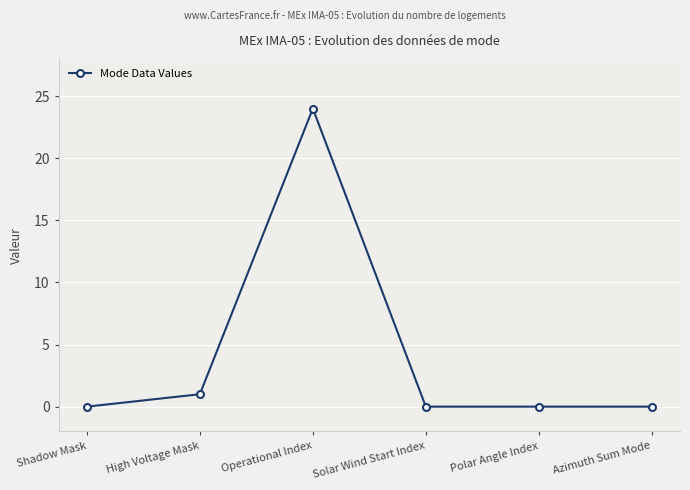

What is the label of the 5th point from the left?

Polar Angle Index